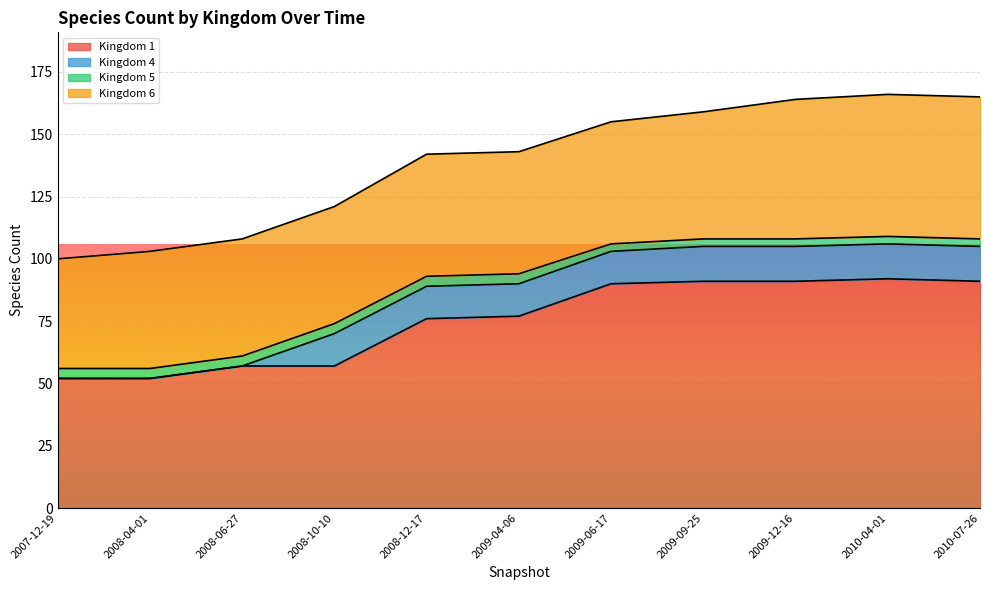

What is the average value of the 6 series?

50